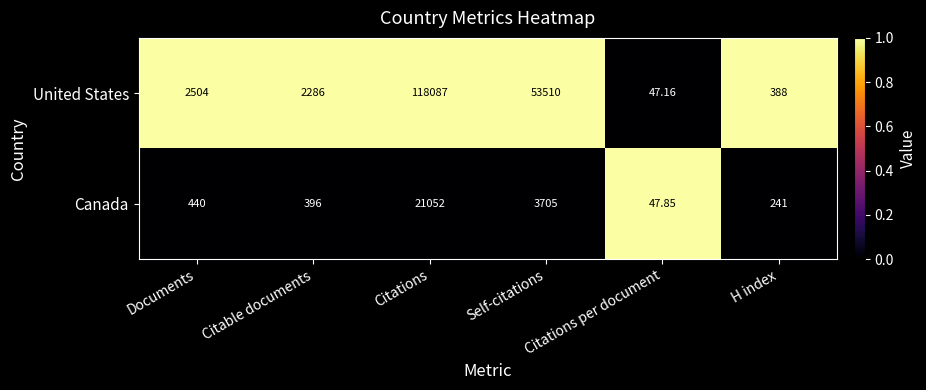

Which series has the largest range (max minus min)?

United States